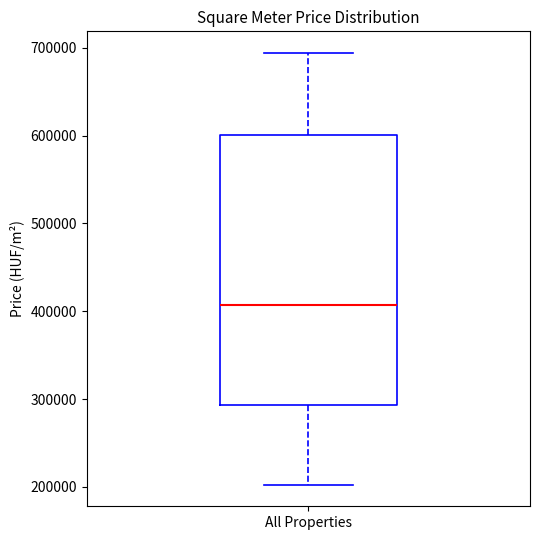

Transcribe this box plot: give where the median line is, the range the box spans, and where the two whiskers end, as read against the y-axis. The values are not printed on the chart, so give them approximately, as read against the axis.

median 410000, box 290000 to 600000, whiskers 200000 to 690000